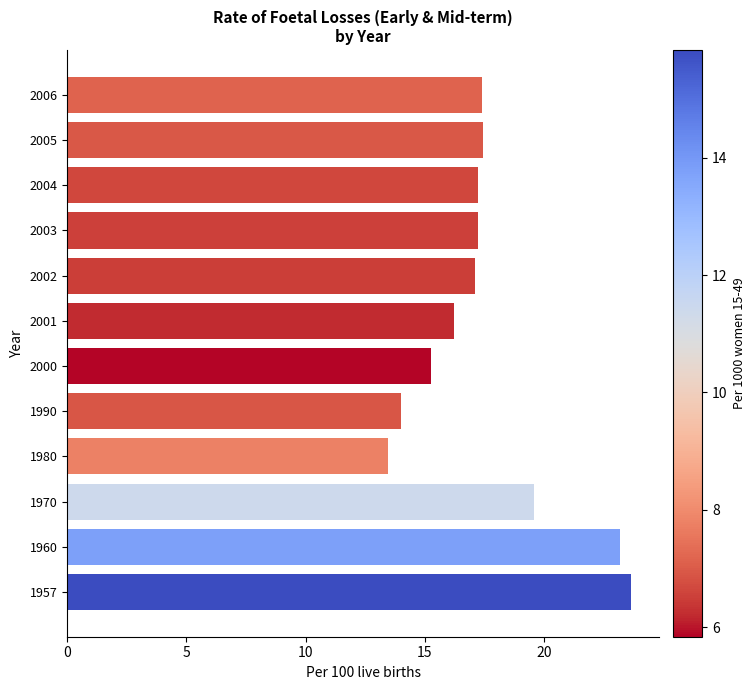

What is the change in value from 1980 to 2002?

+3.6